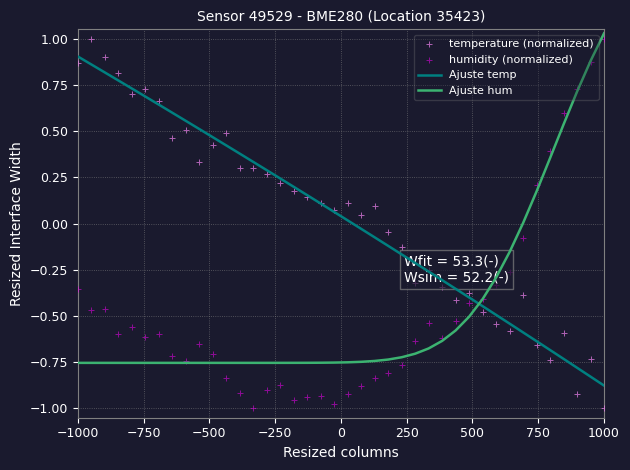

What are all the series names shown in the legend?

Ajuste temp, Ajuste hum, temperature (normalized), humidity (normalized)